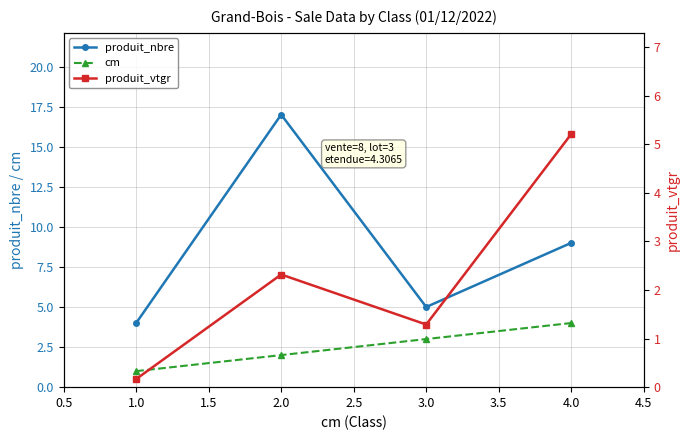

True or false: cm has more than 1 interior local peaks.

False